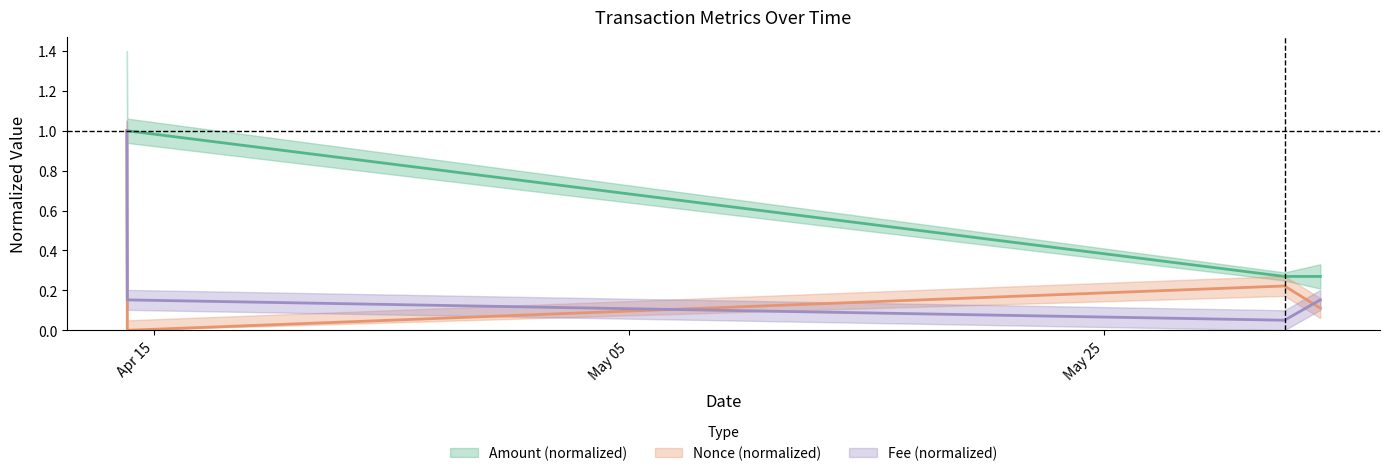

What is the total value across all series at 2024-04-13 20:27:00?

3.0